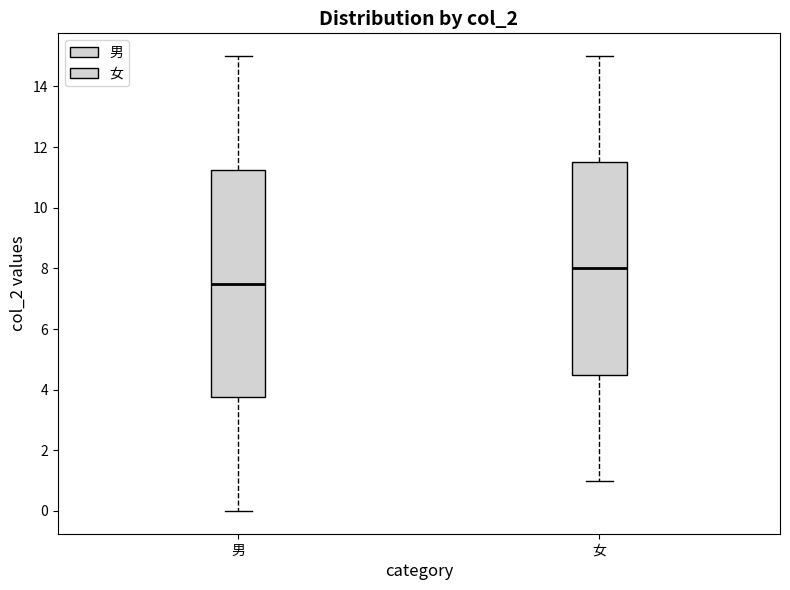

Where does the upper whisker of the box for 女 end on the y-axis? The values are not printed on the chart, so give them approximately, as read against the axis.

15.0